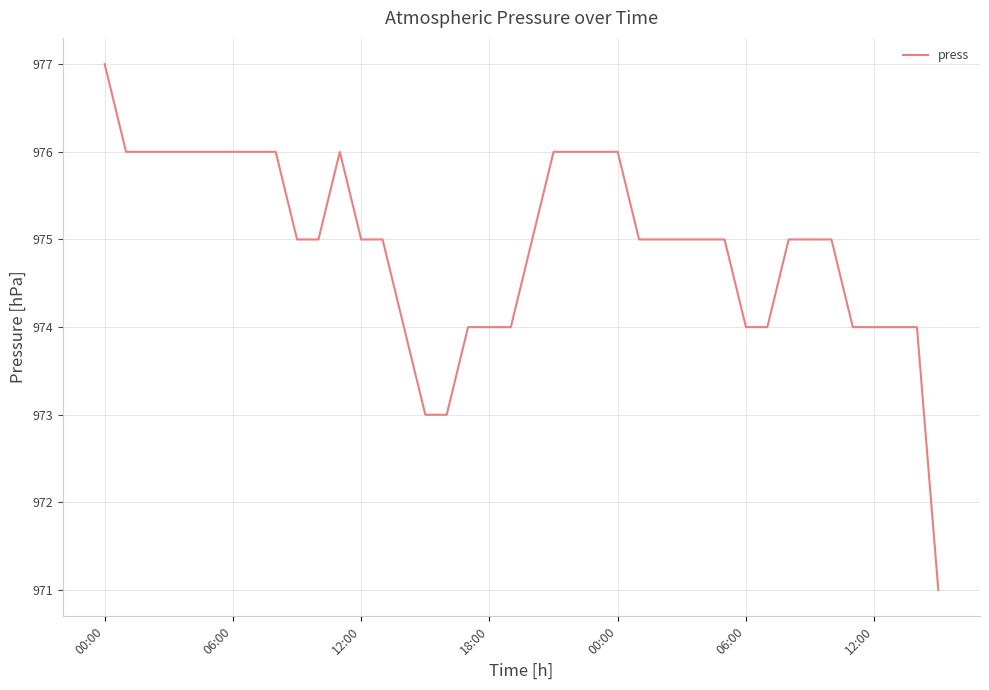

What is the greatest value displayed?

977